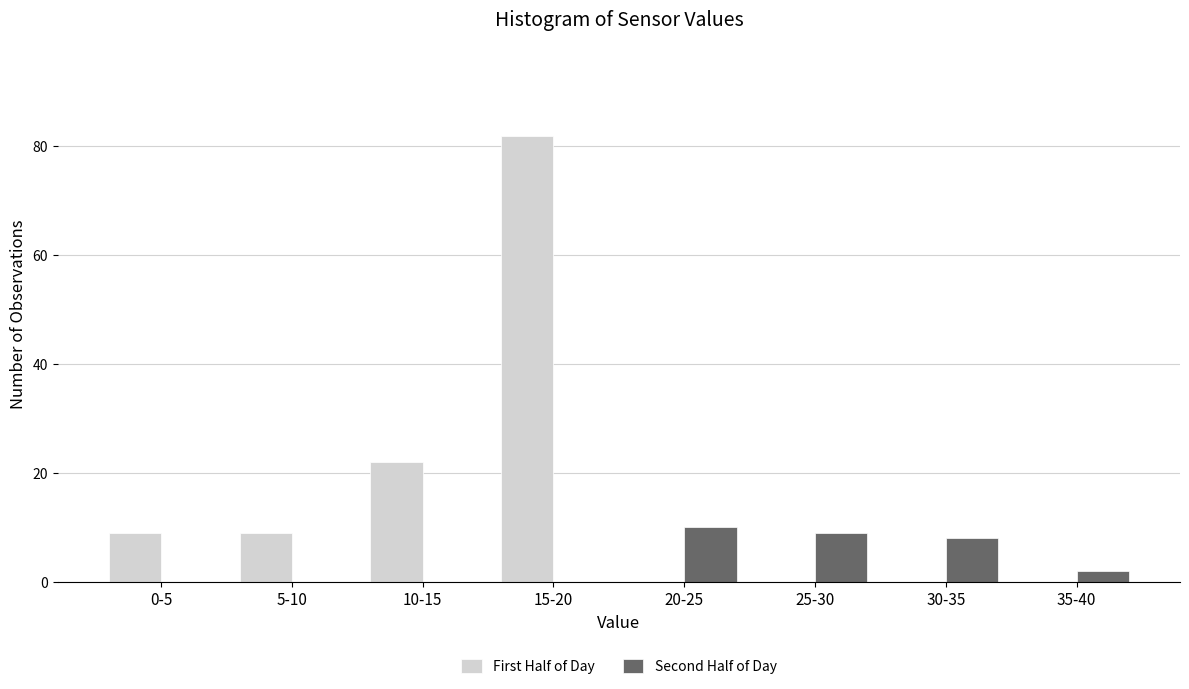

Reading left to right, extract all data points from this chart.

First Half of Day: 0-5=9	5-10=9	10-15=22	15-20=82	20-25=0	25-30=0	30-35=0	35-40=0
Second Half of Day: 0-5=0	5-10=0	10-15=0	15-20=0	20-25=10	25-30=9	30-35=8	35-40=2